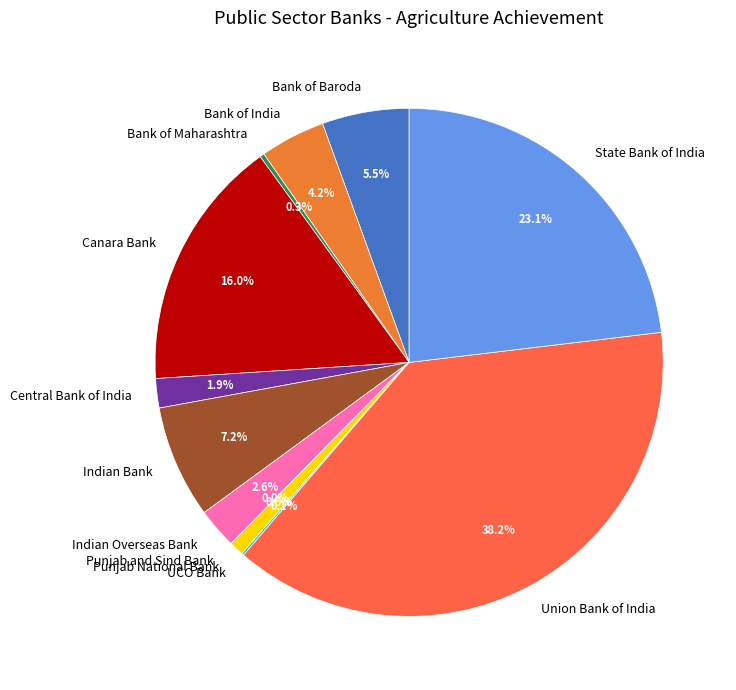

Which category has the biggest portion of the pie?

Union Bank of India